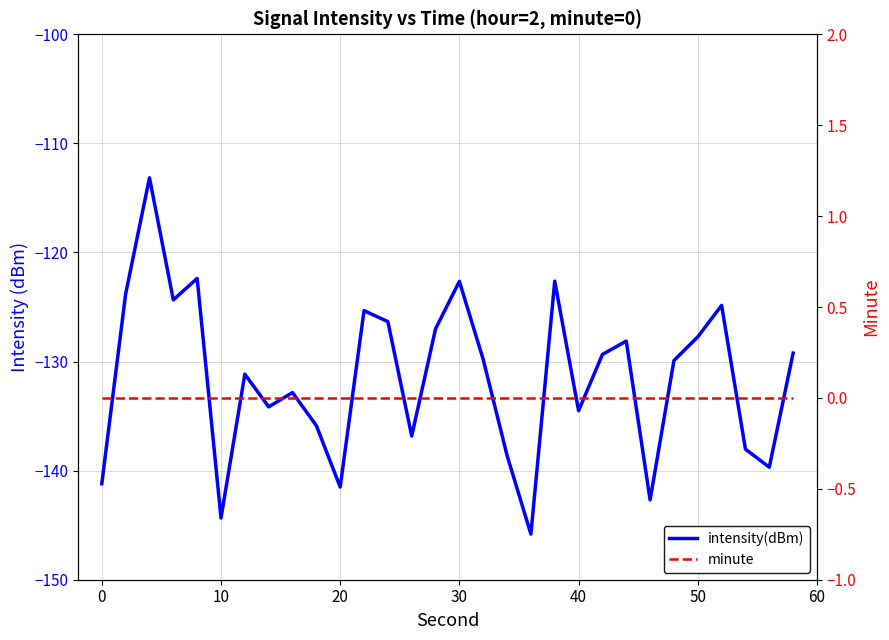

True or false: minute has a value of 0.0 at 20.

True